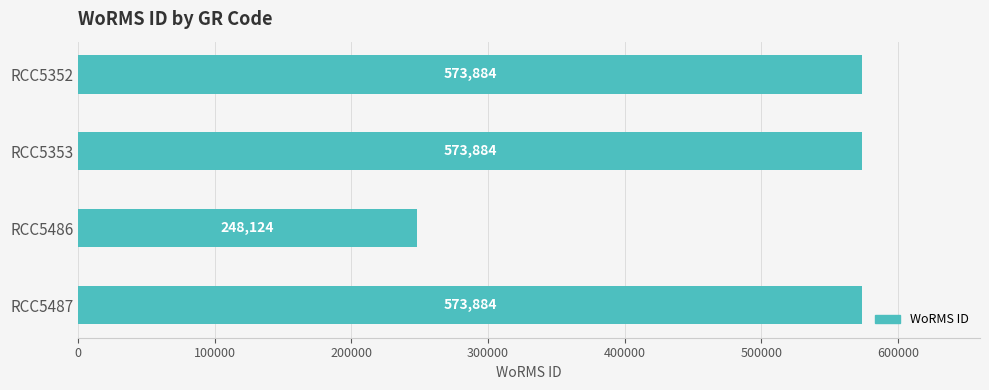

How many series are shown in this chart?

1